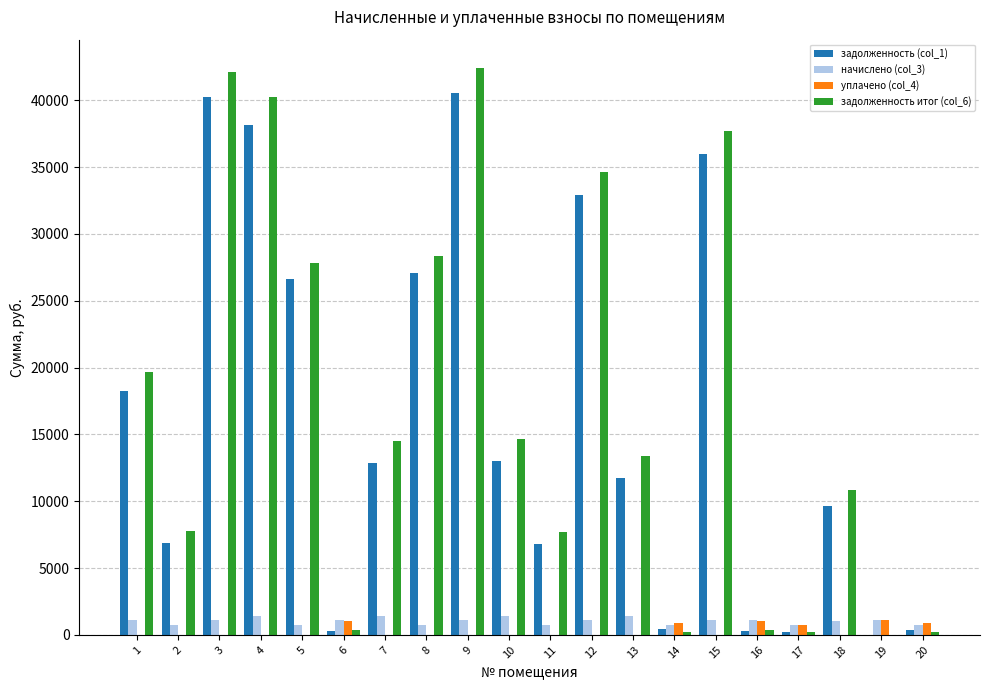

How many data points in задолженность итог (col_6) are above 14487?

10